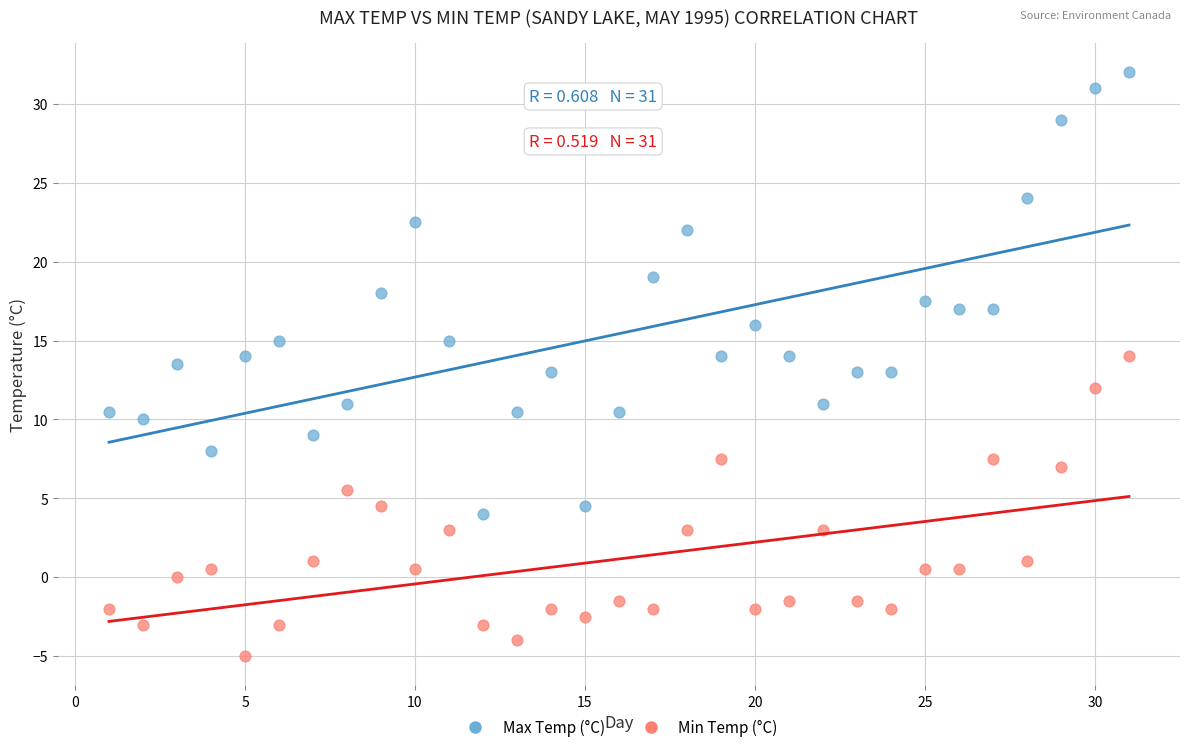

Which series reaches the maximum Y coordinate?

Max Temp (°C)